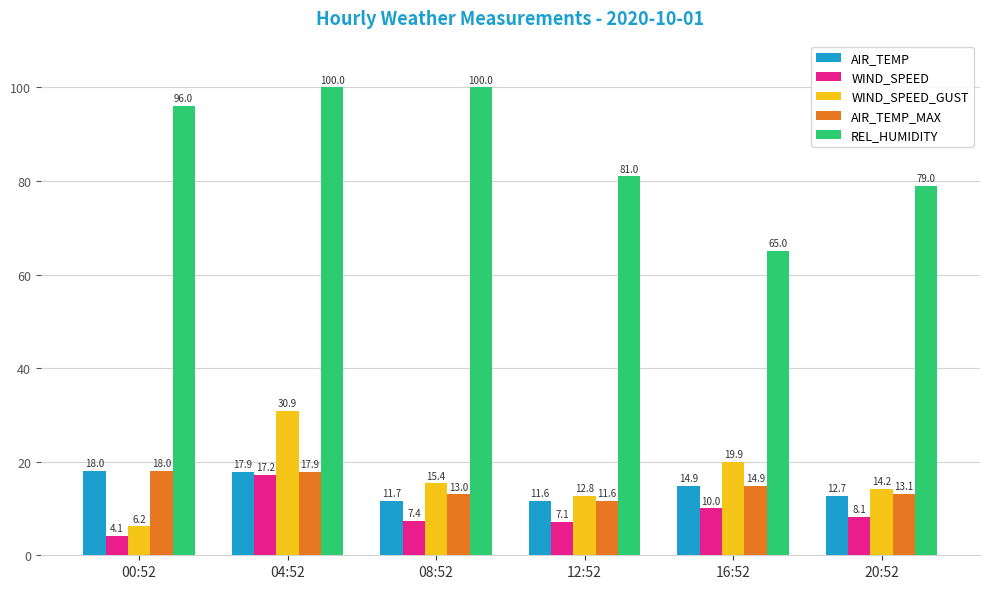

Does the chart contain any negative values?

No